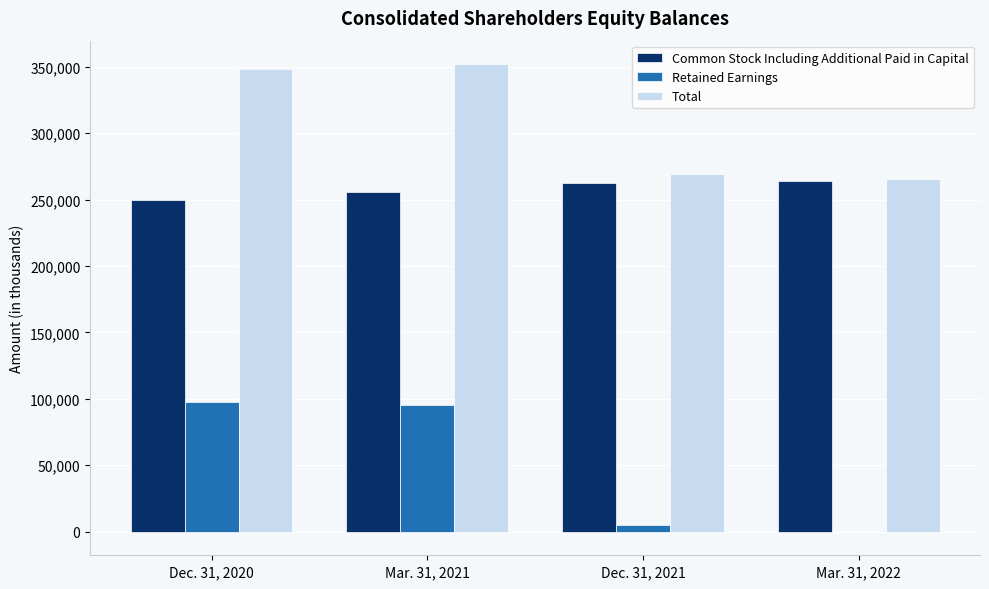

What is the sum of all Total values?

1235682